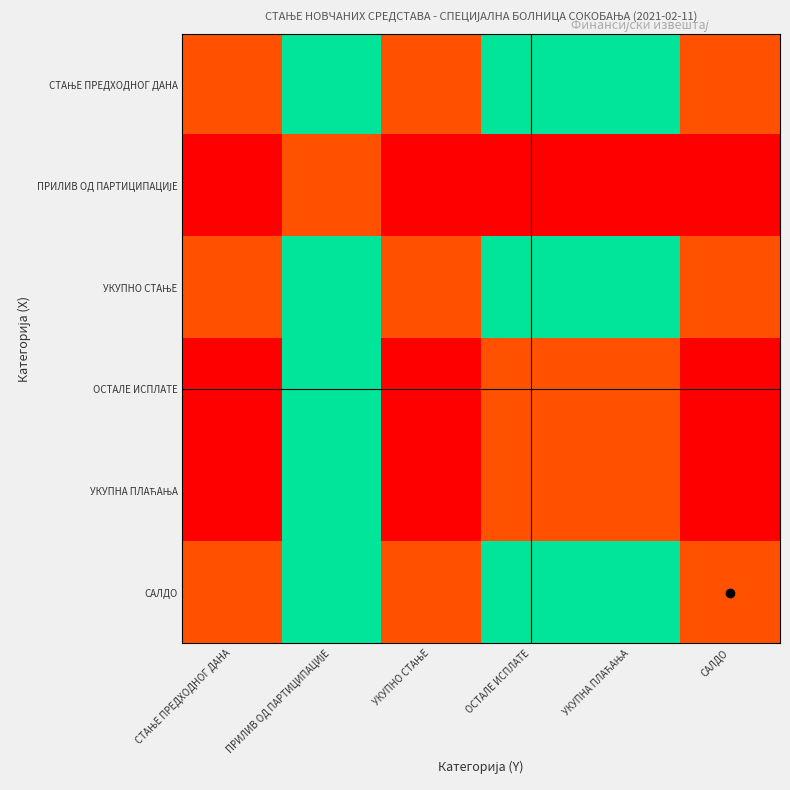

List the series in order of their peak value, lowest first.

ПРИЛИВ ОД ПАРТИЦИПАЦИЈЕ, СТАЊЕ ПРЕДХОДНОГ ДАНА, УКУПНО СТАЊЕ, ОСТАЛЕ ИСПЛАТЕ, УКУПНА ПЛАЋАЊА, САЛДО